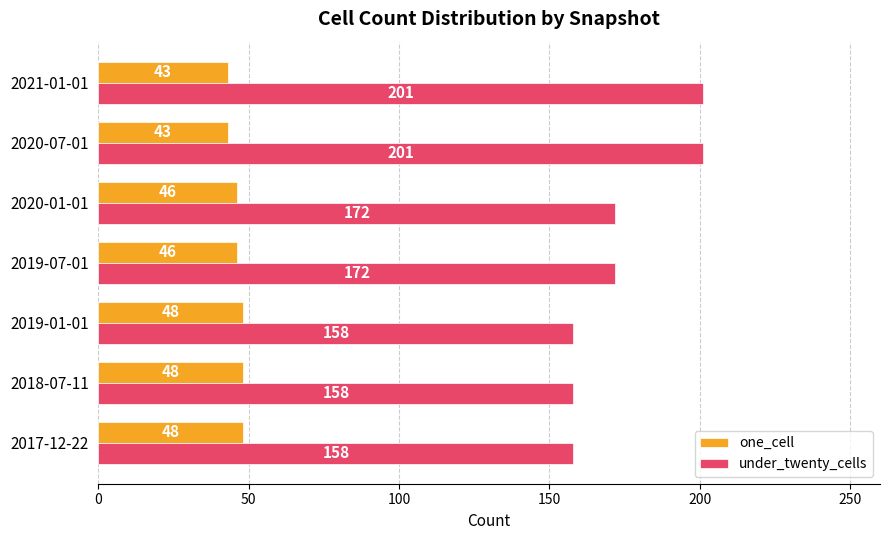

How many under_twenty_cells values are between 158 and 201?

7